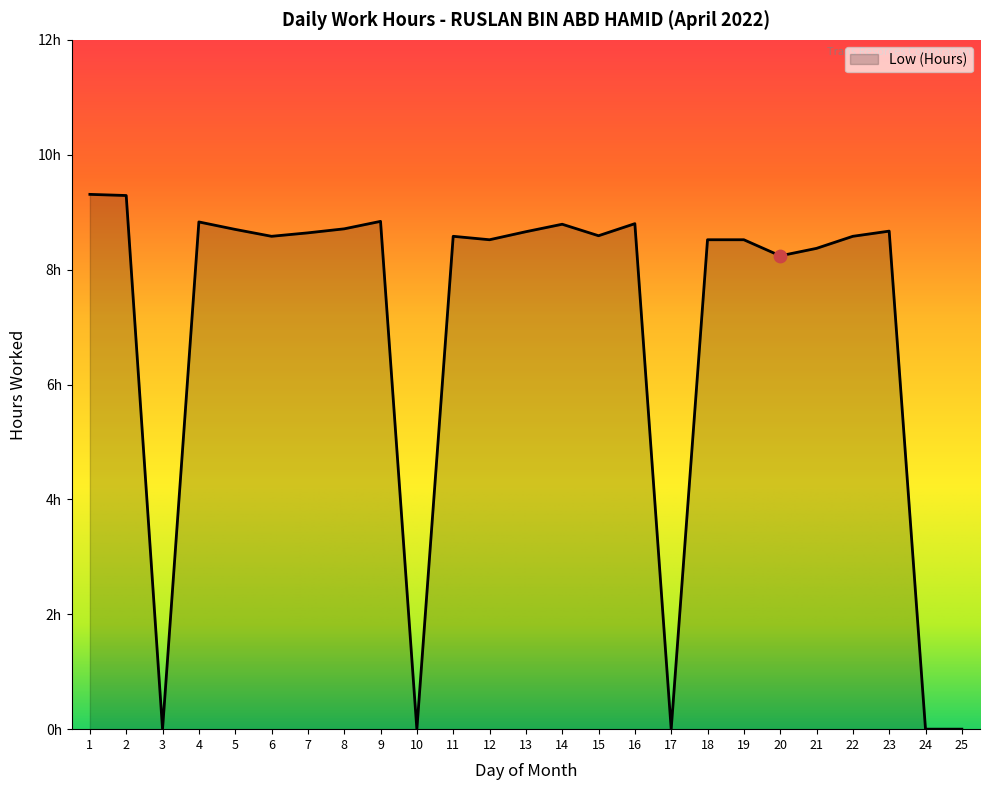

Between 11 and 23, which is larger?

23